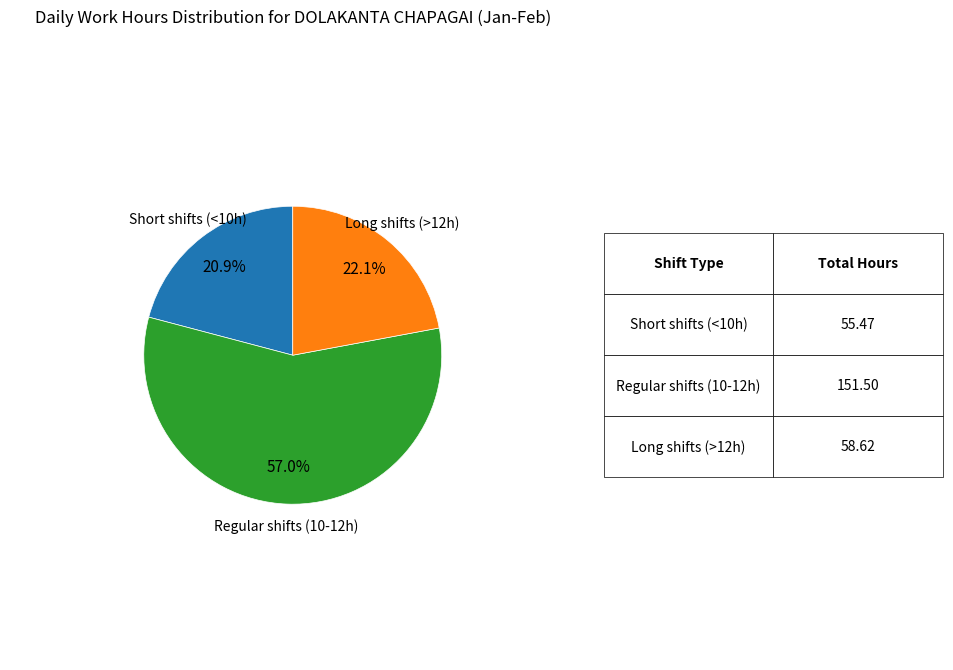

Is there any slice that represents more than half of the pie?

Yes